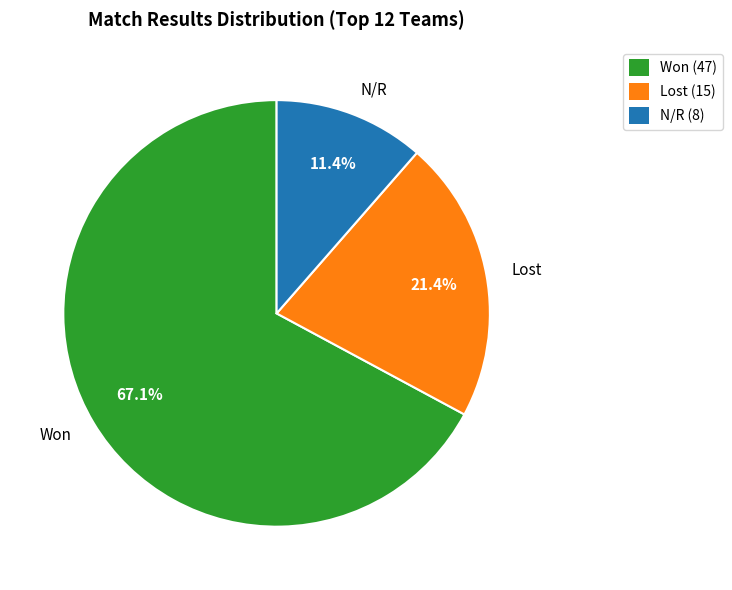

What is the largest slice in the pie chart?

Won